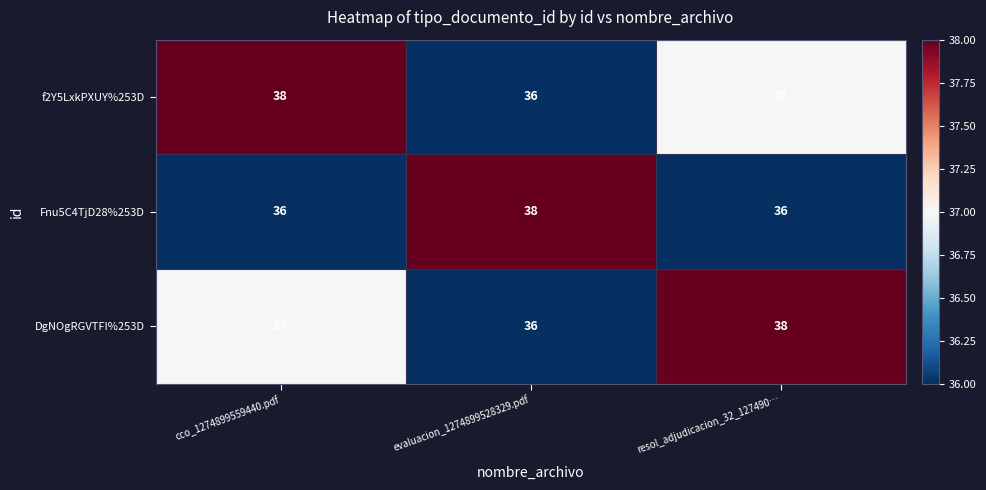

At which label does DgNOgRGVTFI%253D reach its peak?

resol_adjudicacion_32_127490…